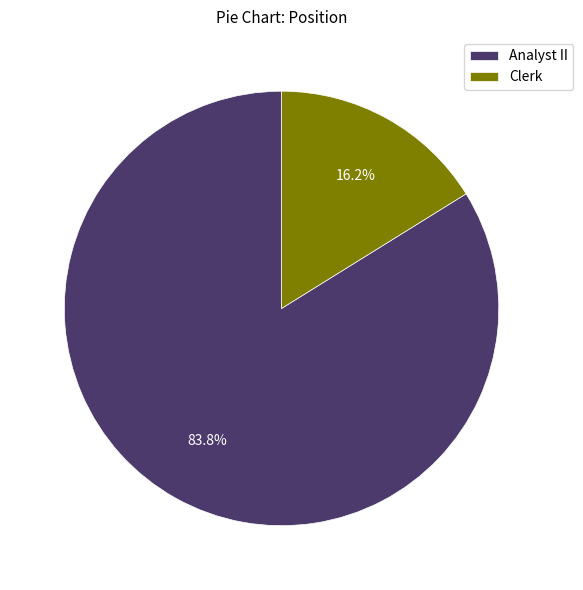

What percentage is NOT represented by Clerk?

83.8%